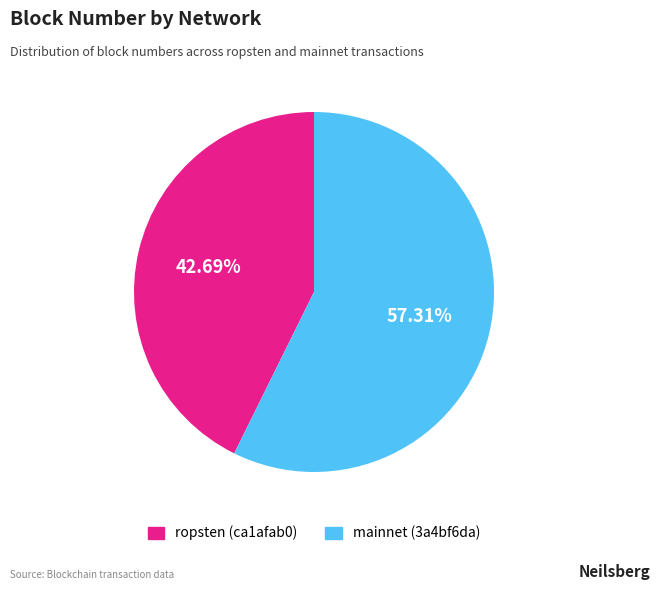

Which slice is the largest?

mainnet (3a4bf6da)